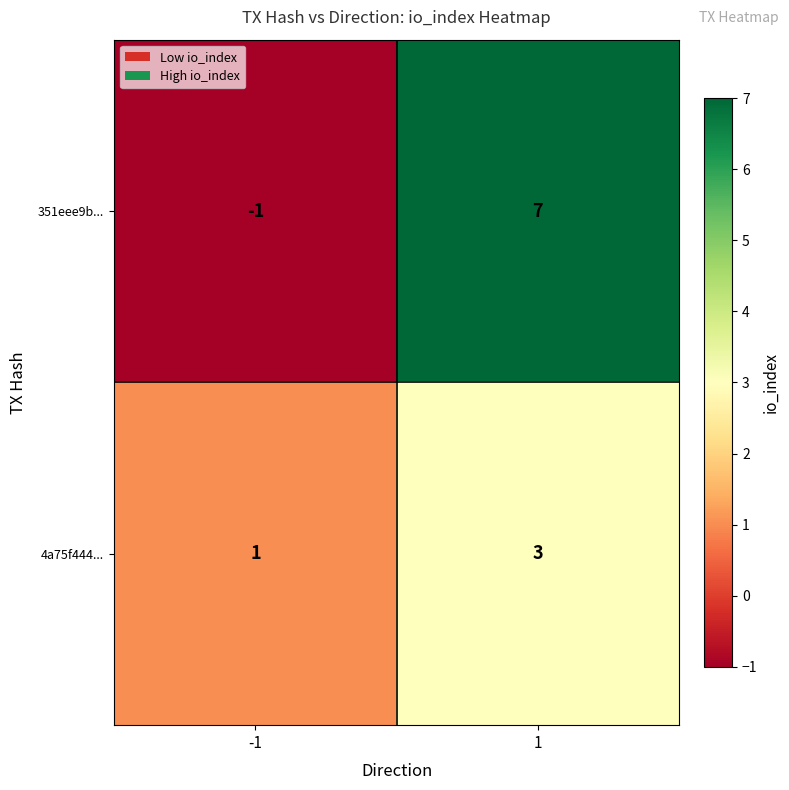

How many negative values does the 351eee9b... series have?

1